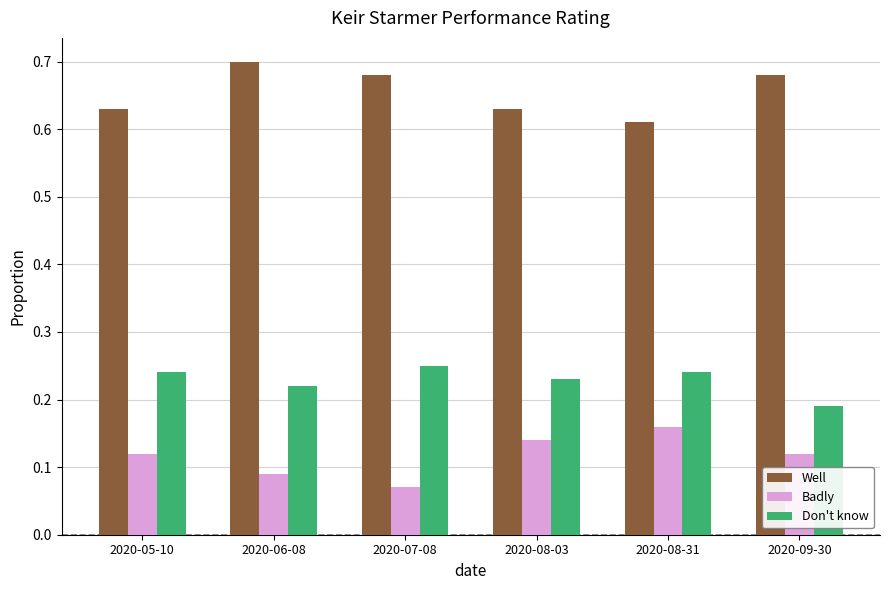

What position from the left is 2020-06-08?

2